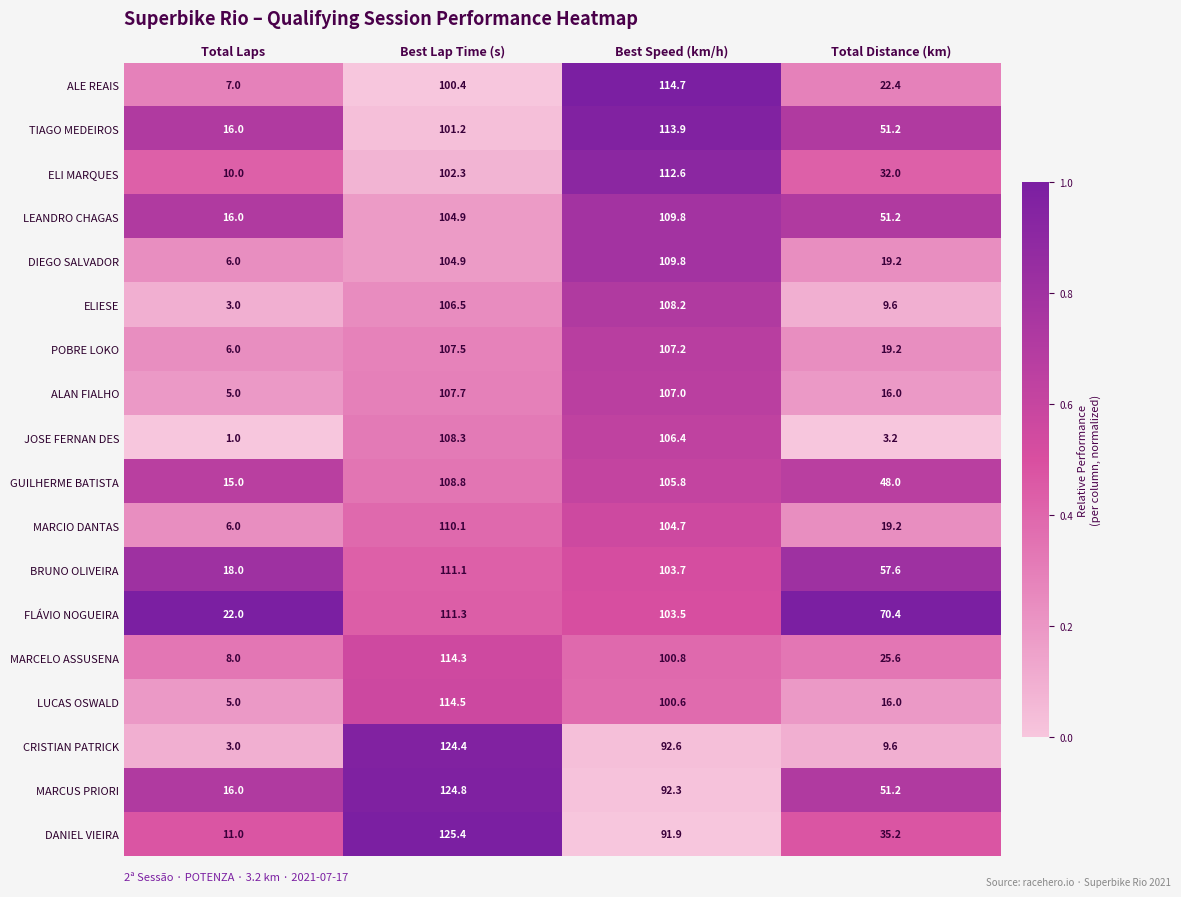

Between Best Speed (km/h) and Total Distance (km), which series saw the biggest shift?

JOSE FERNAN DES